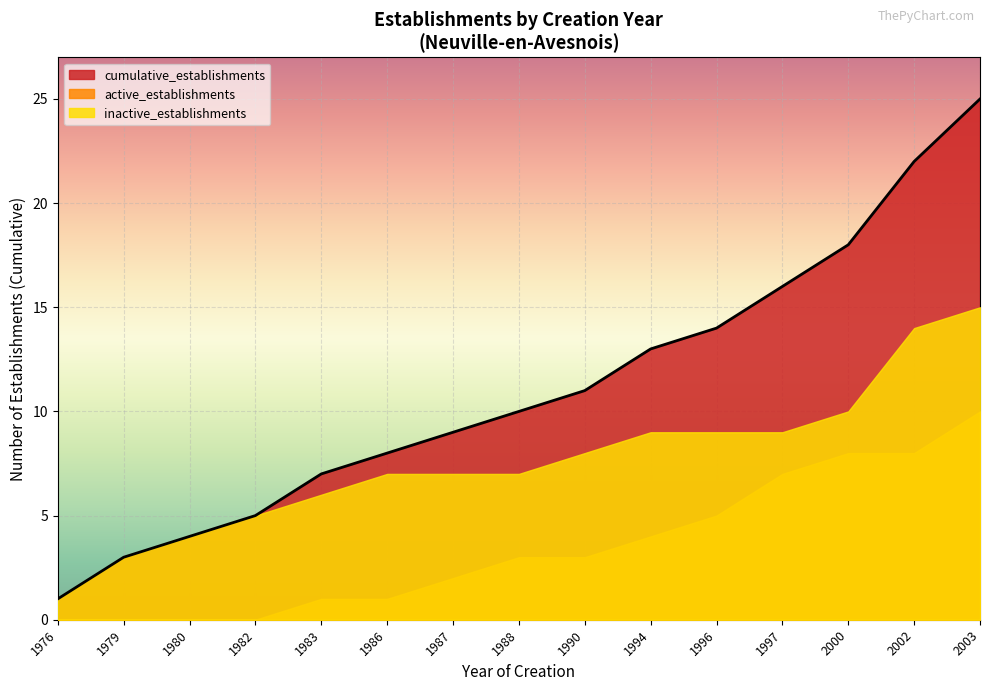

List the series in order of their peak value, highest first.

cumulative_establishments, inactive_establishments, active_establishments